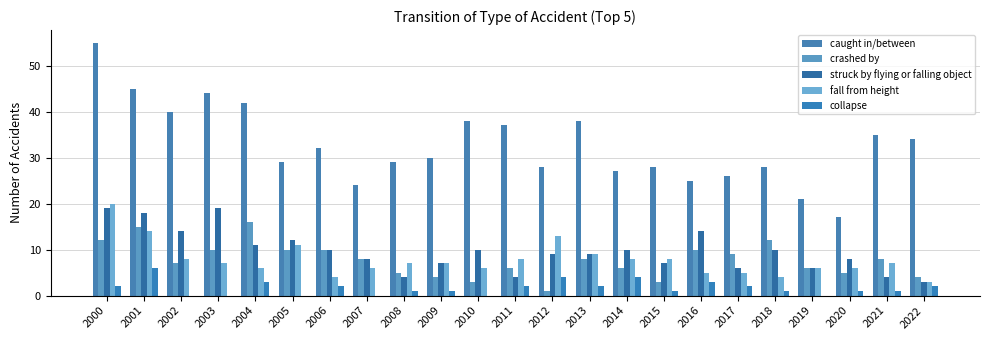

Are the bars horizontal?

No